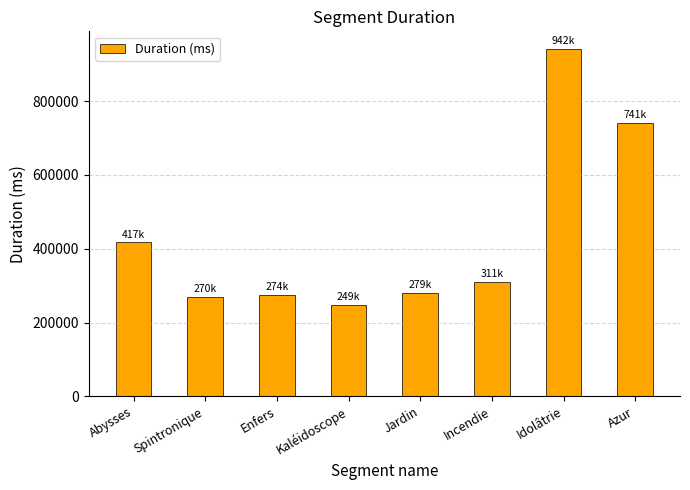

Count the number of categories in the chart.

8